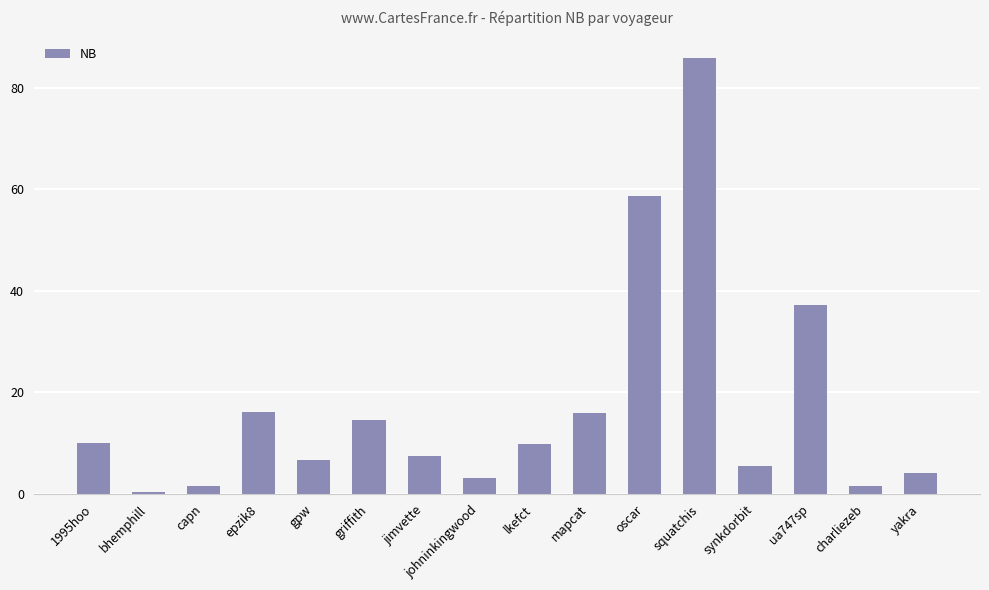

What is the maximum value shown in the chart?

85.9